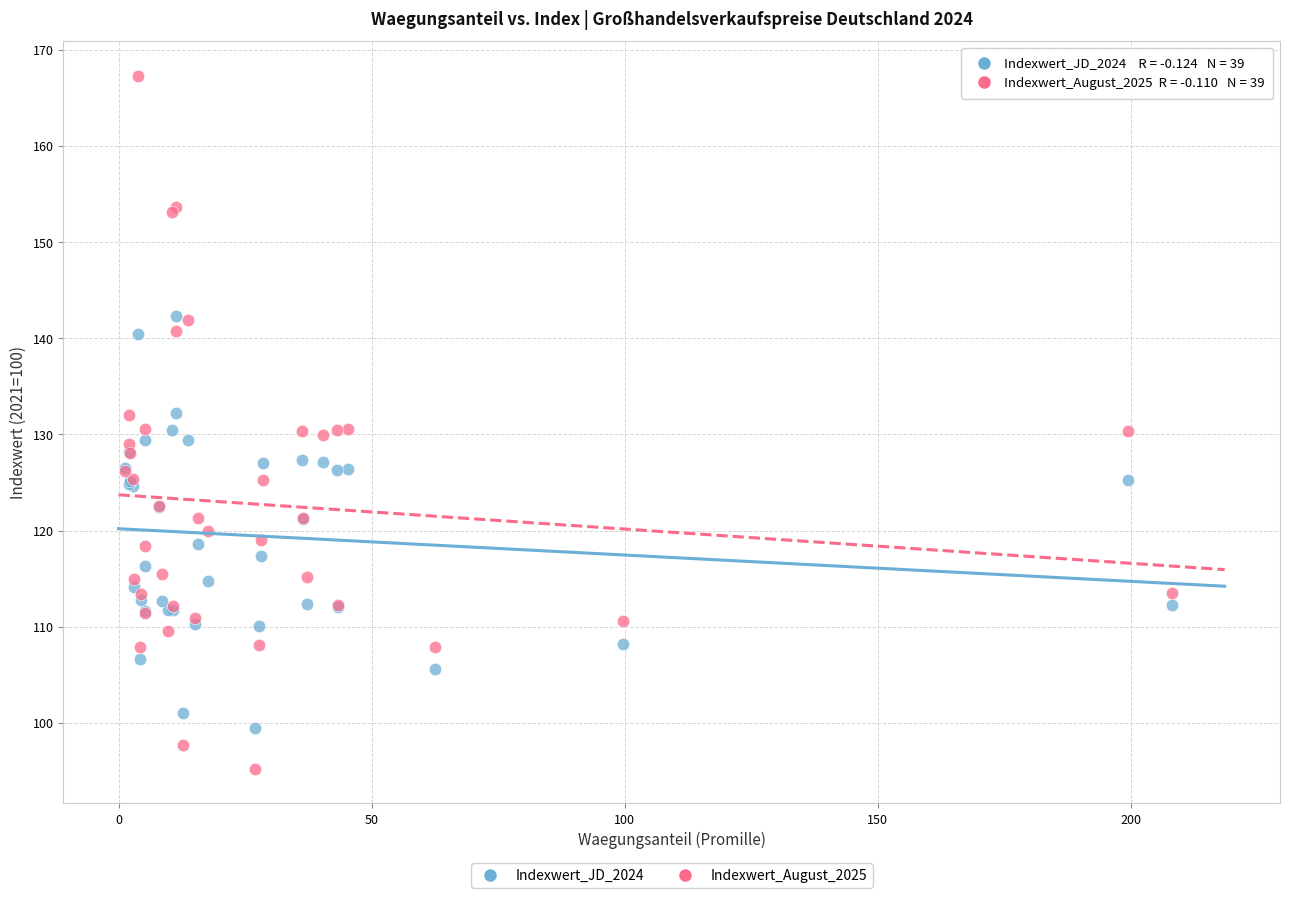

Which series contains the highest Y value?

Indexwert_August_2025